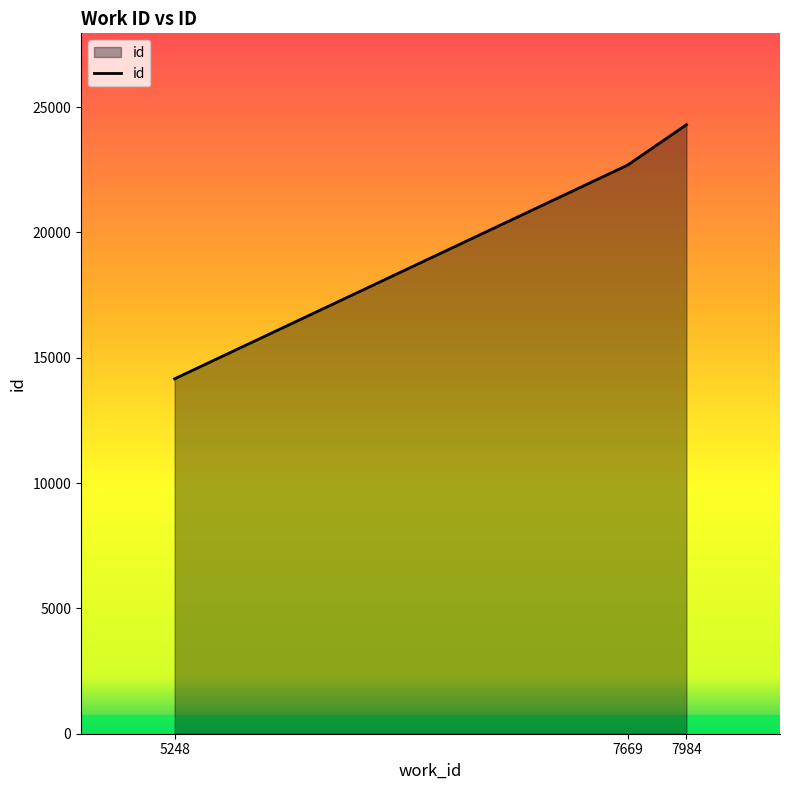

How many values are between 14161 and 24301?

3